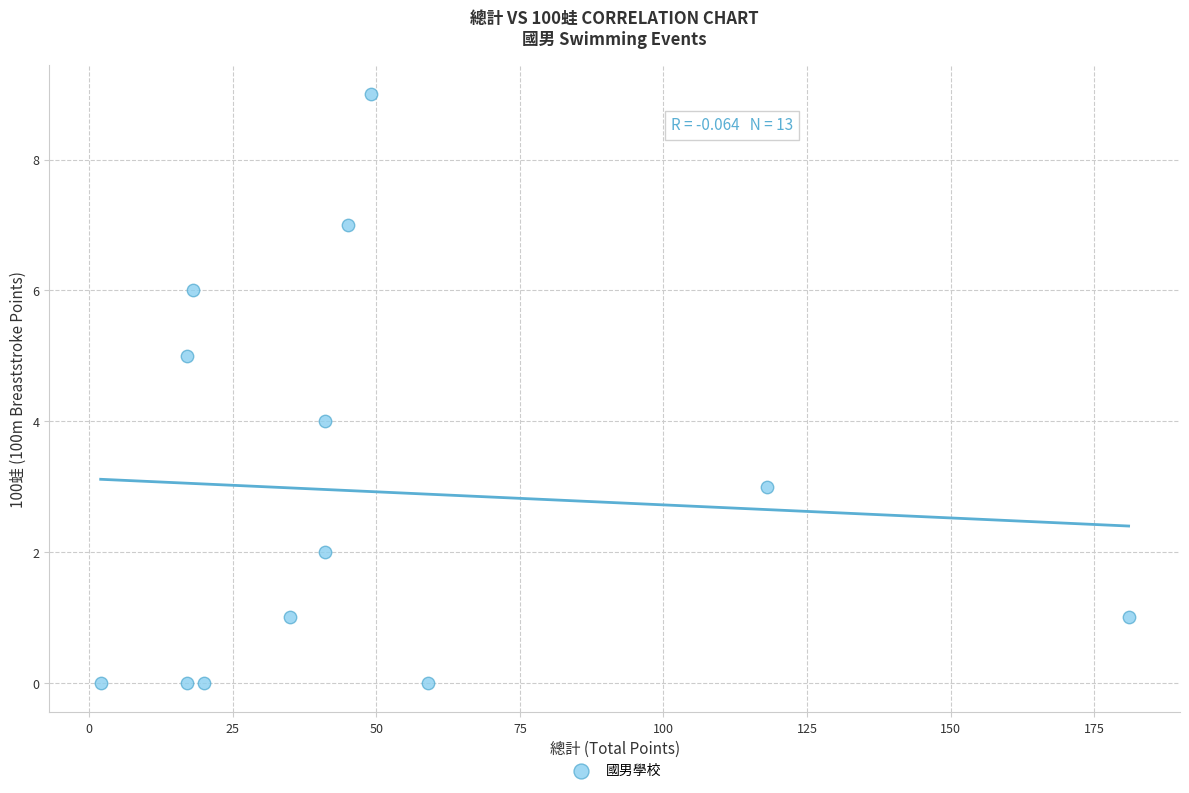

What is the range of Y values (max minus min)?

9